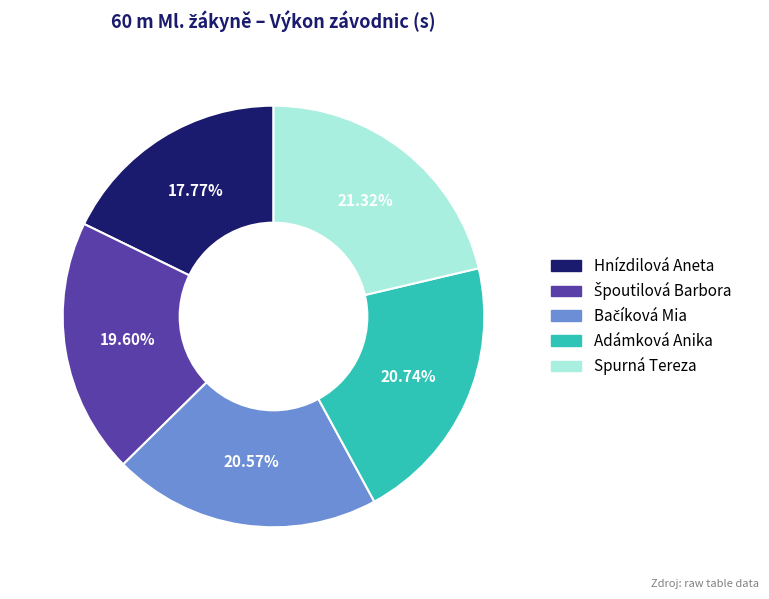

Does any single category account for the majority?

No